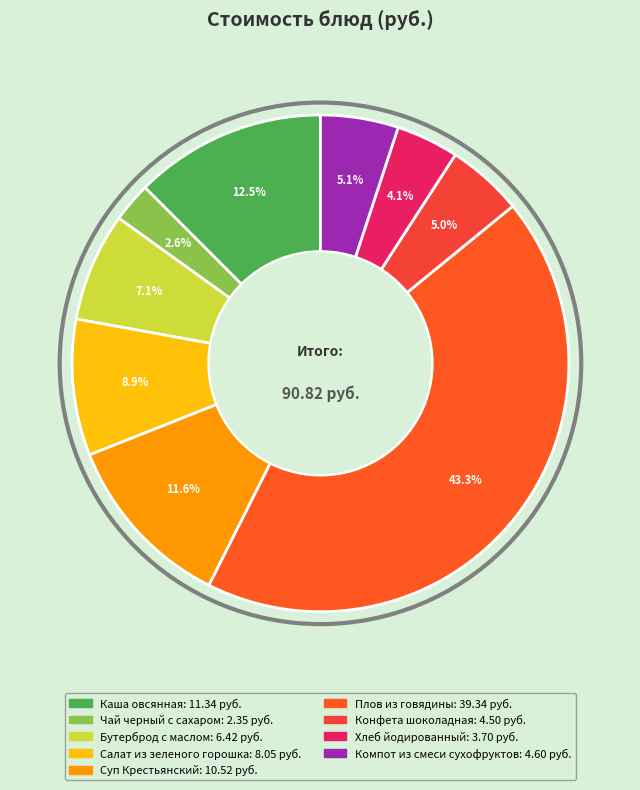

How much of the chart is everything except Плов из говядины?

56.7%